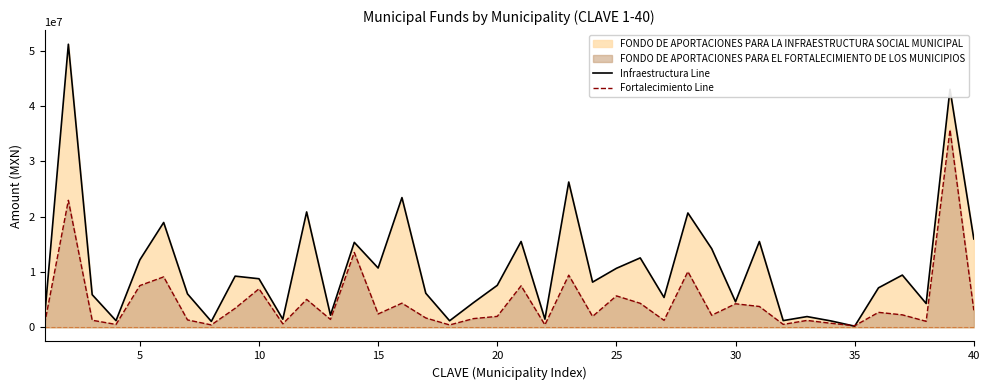

Which series has the largest total across all categories?

Infraestructura Line